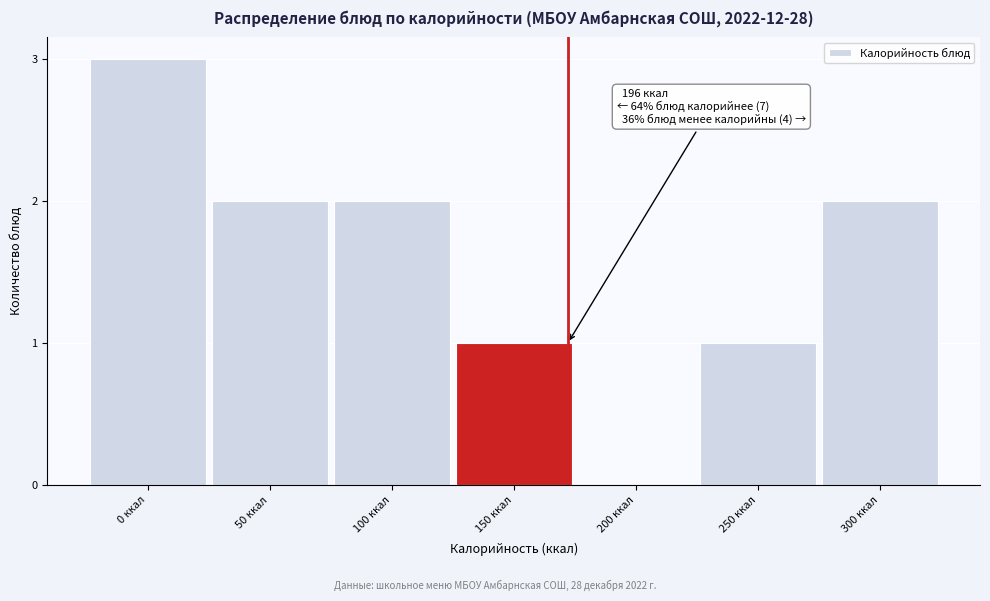

Reading left to right, what are all the values shown in this chart?

0 ккал=3	50 ккал=2	100 ккал=2	150 ккал=1	200 ккал=0	250 ккал=1	300 ккал=2